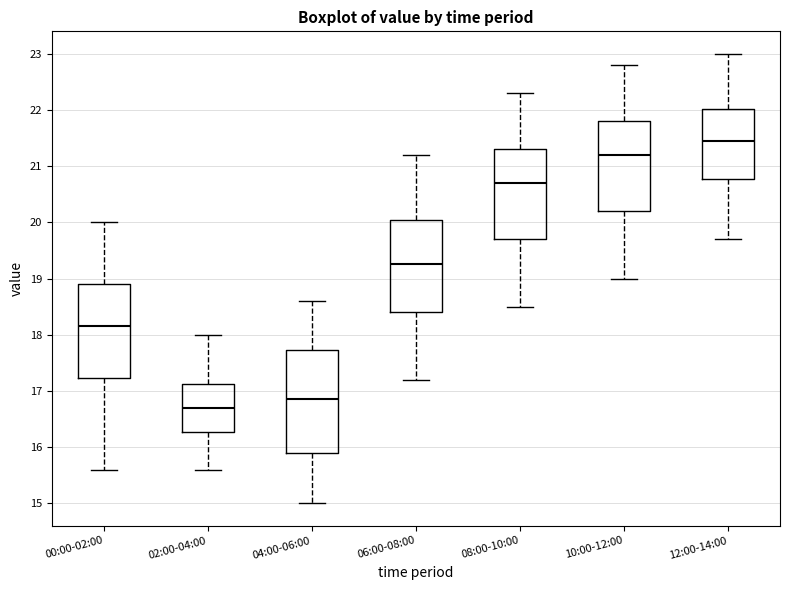

Reading left to right, read every box against the y-axis: the position of its median line, the range the box covers, and the ends of its whiskers. The values are not printed on the chart, so give them approximately, as read against the axis.

00:00-02:00: median 18.2, box 17.2 to 18.9, whiskers 15.6 to 20.0
02:00-04:00: median 16.7, box 16.3 to 17.1, whiskers 15.6 to 18.0
04:00-06:00: median 16.9, box 15.9 to 17.7, whiskers 15.0 to 18.6
06:00-08:00: median 19.3, box 18.4 to 20.1, whiskers 17.2 to 21.2
08:00-10:00: median 20.7, box 19.7 to 21.3, whiskers 18.5 to 22.3
10:00-12:00: median 21.2, box 20.2 to 21.8, whiskers 19.0 to 22.8
12:00-14:00: median 21.5, box 20.8 to 22.0, whiskers 19.7 to 23.0